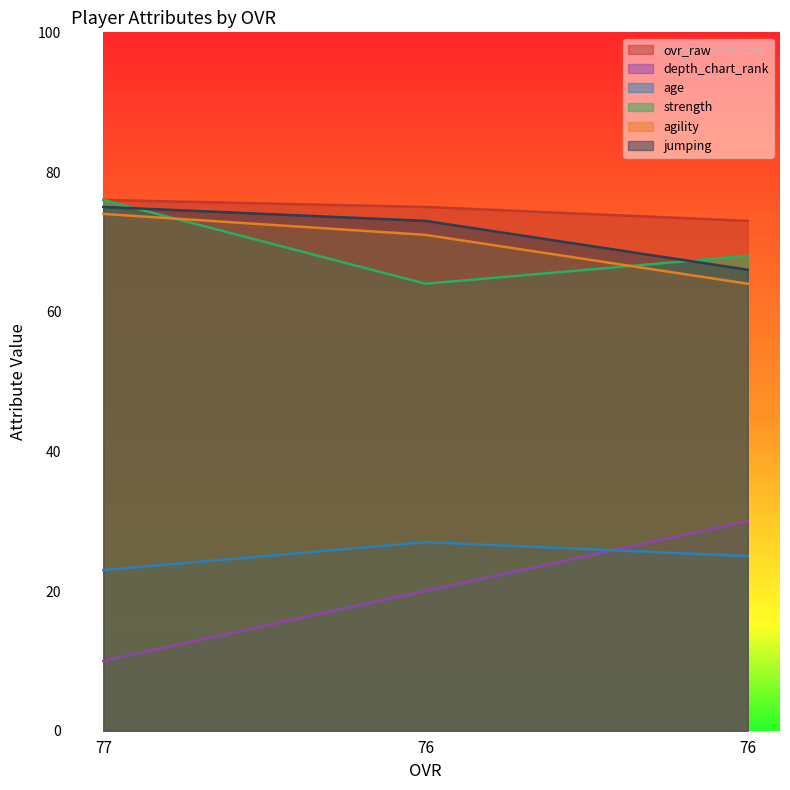

The ovr_raw series shows 76 at 77. True or false?

True